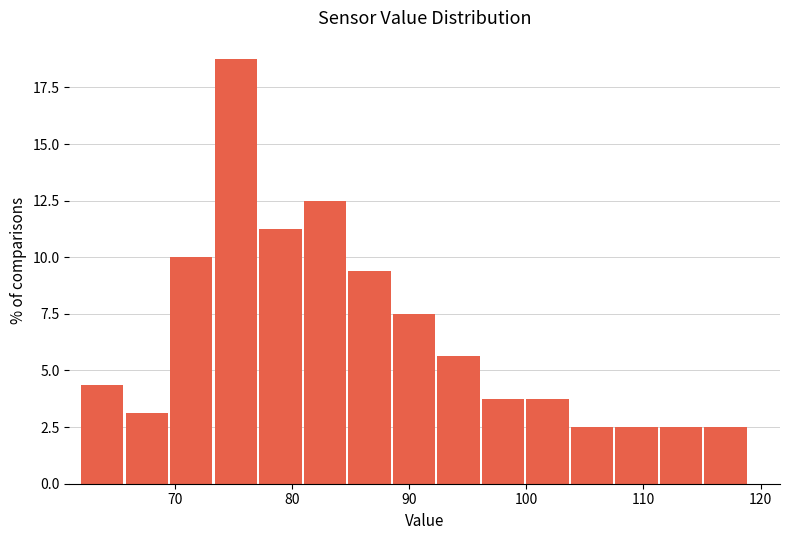

Around what value on the x-axis is the tallest bar? Give the approximate position of its centre, as read against the axis.

75